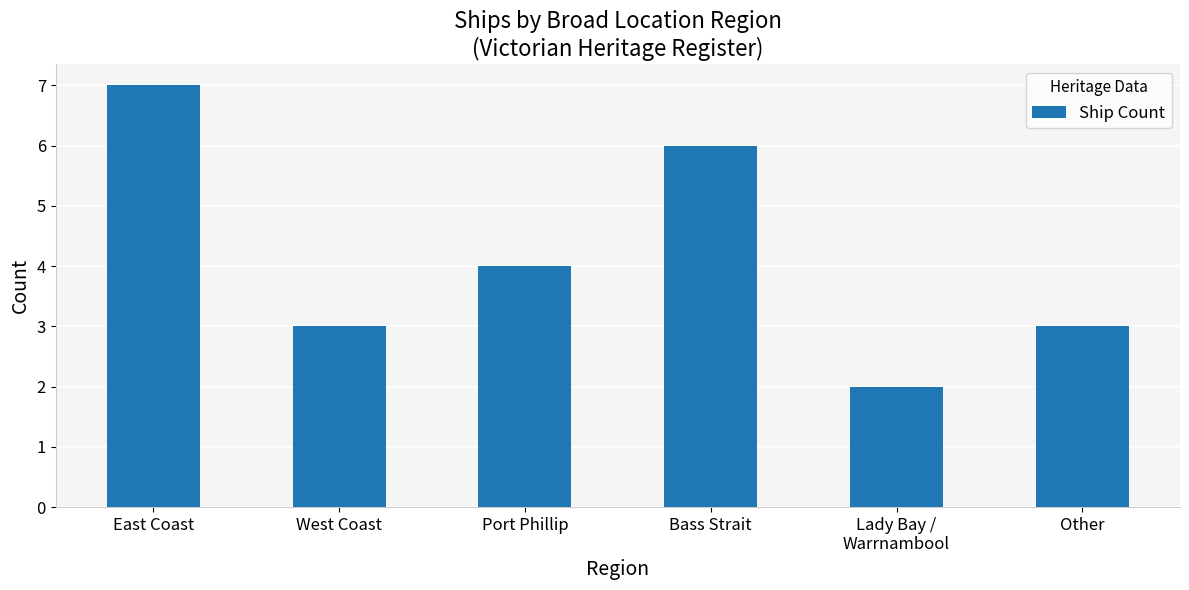

How many data points are less than 4?

3